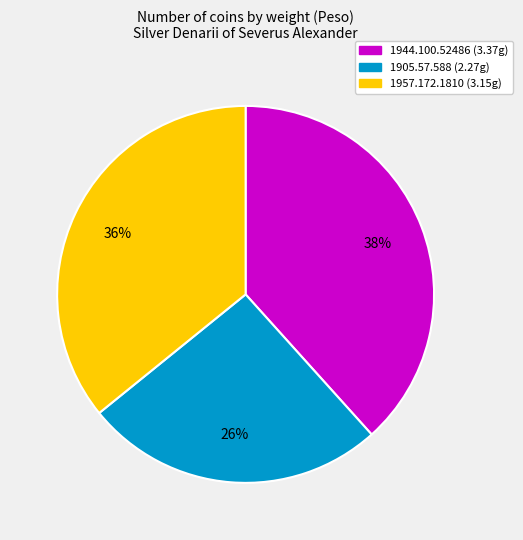

Between 1905.57.588 and 1944.100.52486, which is larger?

1944.100.52486